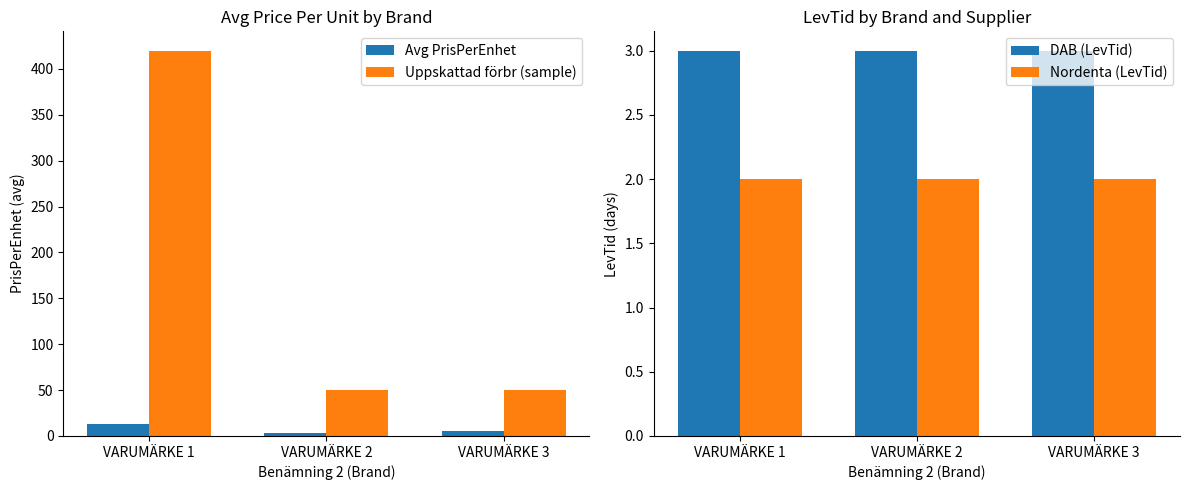

What is the maximum value shown in the chart?

420.0